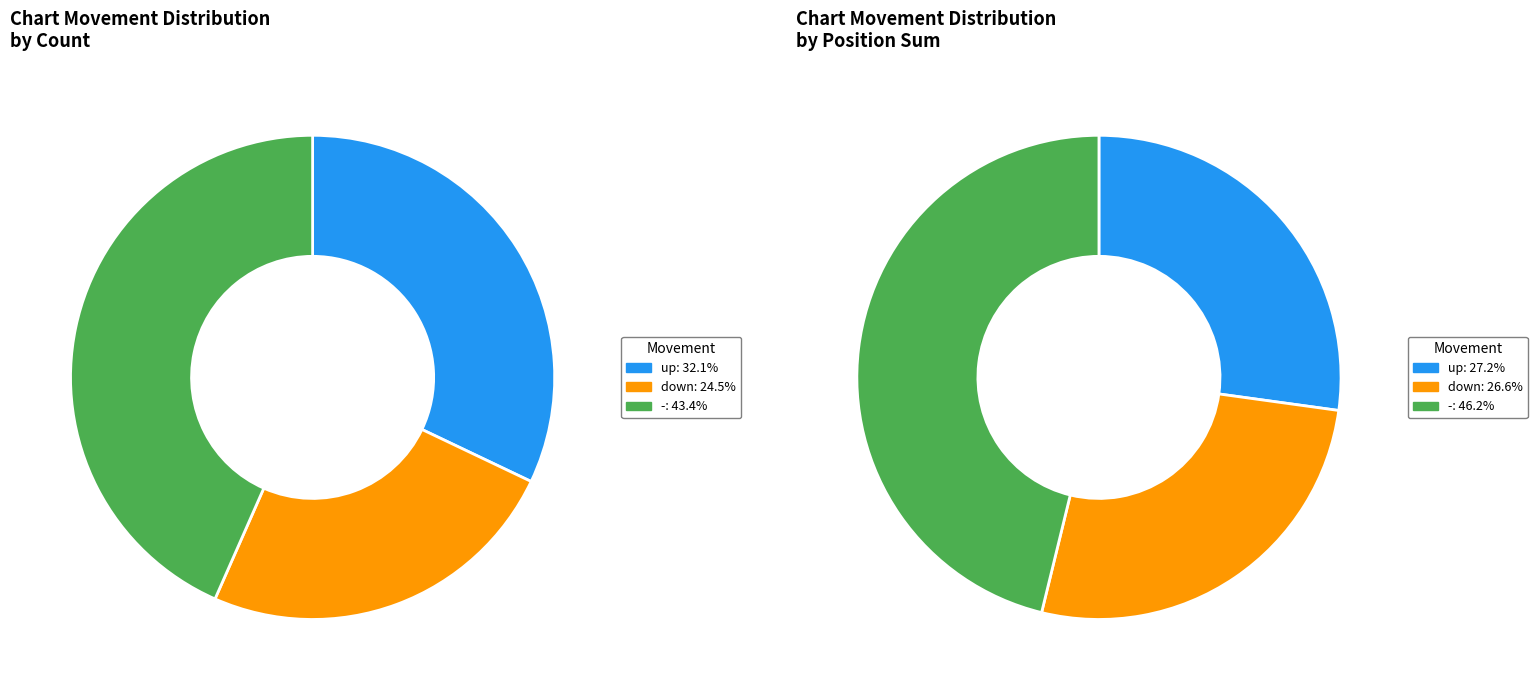

Is there any slice that represents more than half of the pie?

No